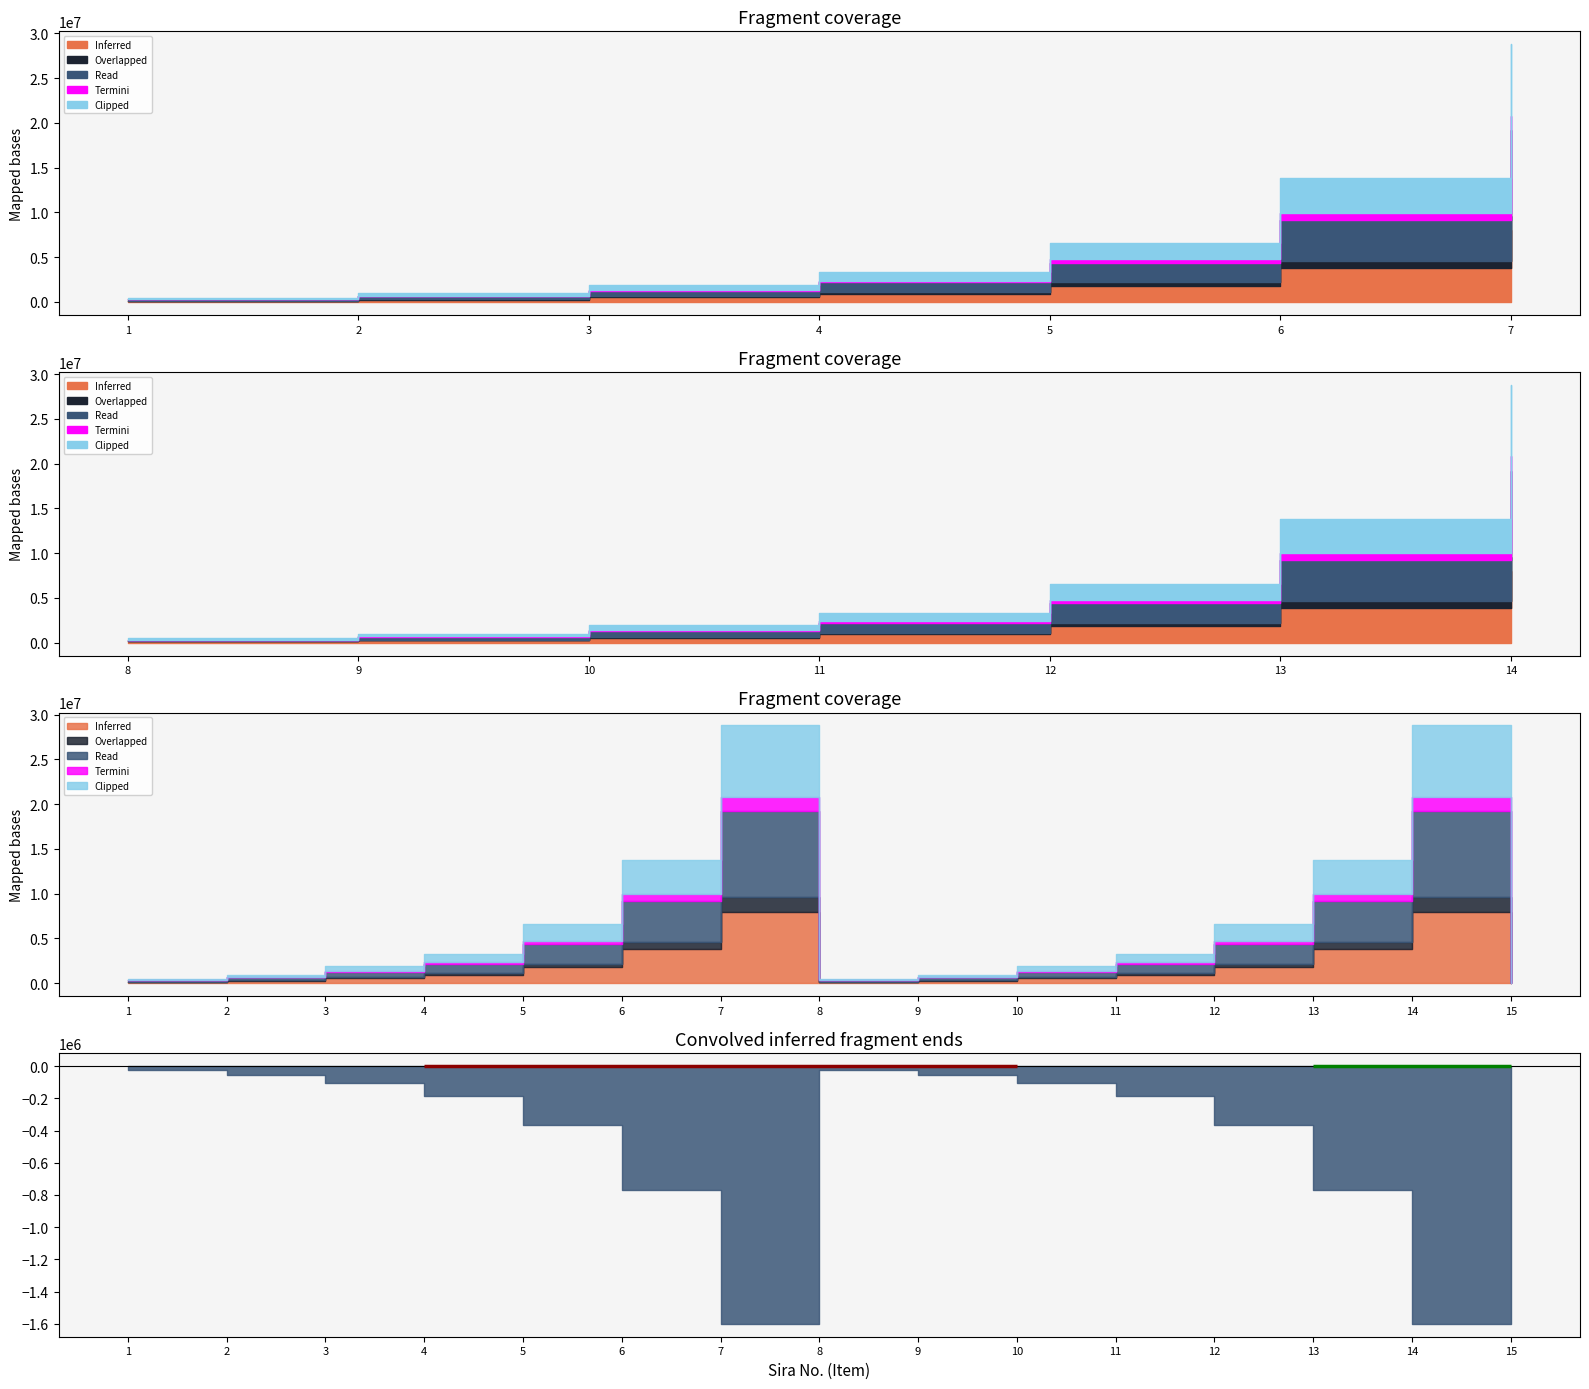

Where is the first local maximum for Inferred?

7